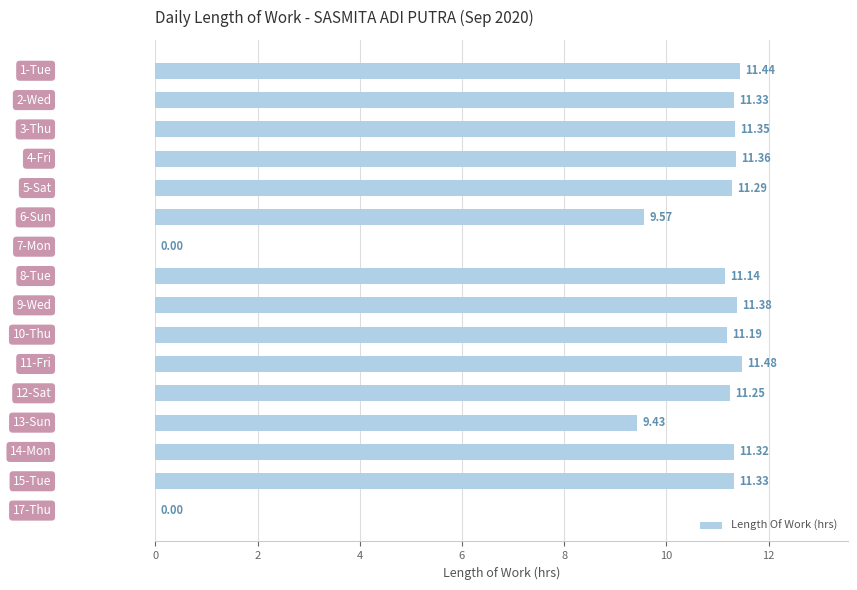

What is the sum of all values?

154.9